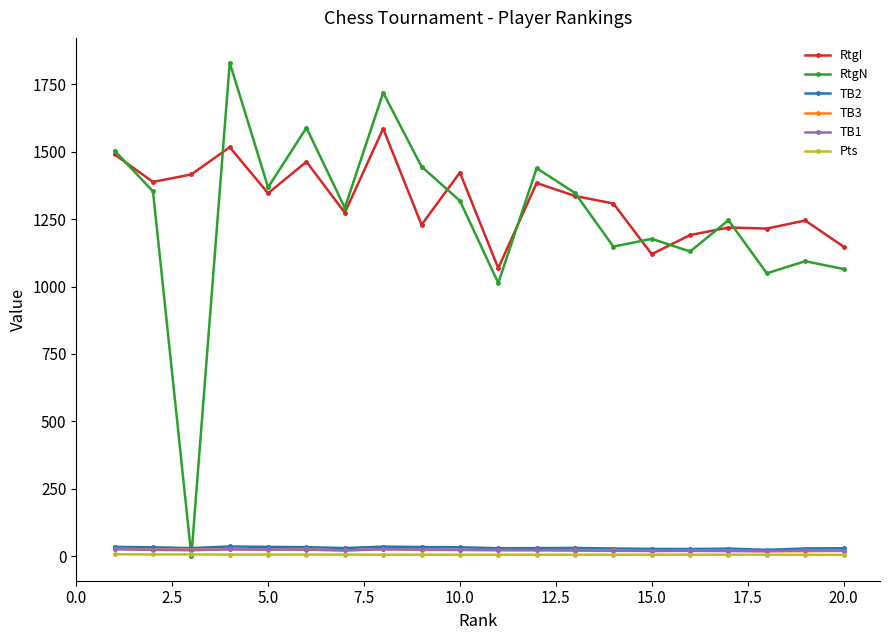

True or false: TB3 and TB2 intersect in this chart.

False